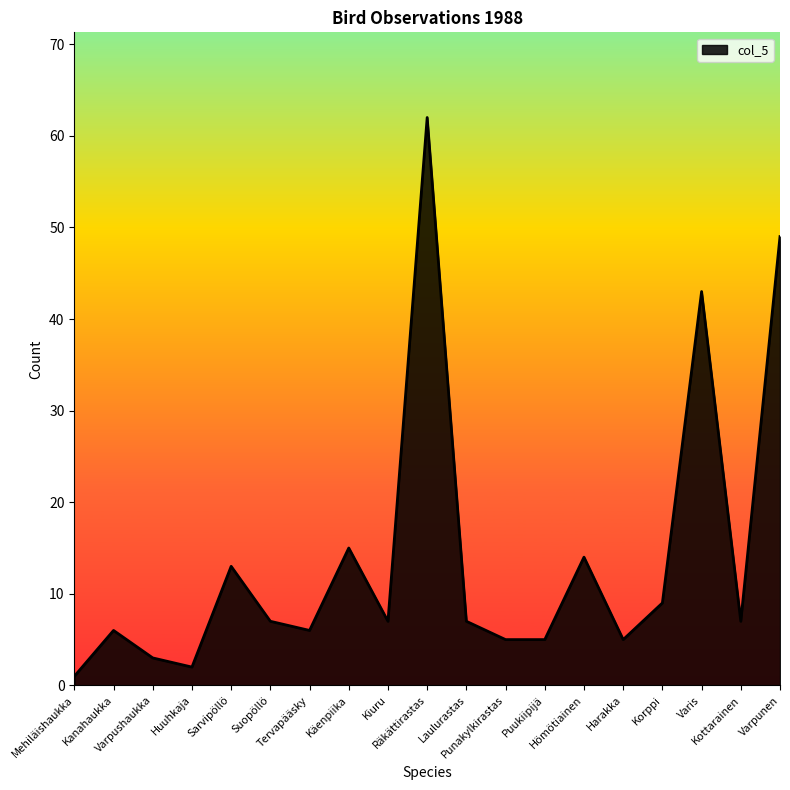

At which category does the data reach its first local valley?

Huuhkaja